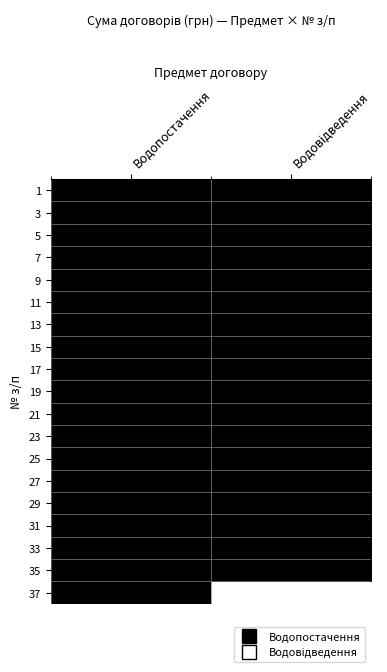

Reading left to right, list all the values displayed in this chart.

1: Водопостачення=1	Водовідведення=1
3: Водопостачення=1	Водовідведення=1
5: Водопостачення=1	Водовідведення=1
7: Водопостачення=1	Водовідведення=1
9: Водопостачення=1	Водовідведення=1
11: Водопостачення=1	Водовідведення=1
13: Водопостачення=1	Водовідведення=1
15: Водопостачення=1	Водовідведення=1
17: Водопостачення=1	Водовідведення=1
19: Водопостачення=1	Водовідведення=1
21: Водопостачення=1	Водовідведення=1
23: Водопостачення=1	Водовідведення=1
25: Водопостачення=1	Водовідведення=1
27: Водопостачення=1	Водовідведення=1
29: Водопостачення=1	Водовідведення=1
31: Водопостачення=1	Водовідведення=1
33: Водопостачення=1	Водовідведення=1
35: Водопостачення=1	Водовідведення=1
37: Водопостачення=1	Водовідведення=0